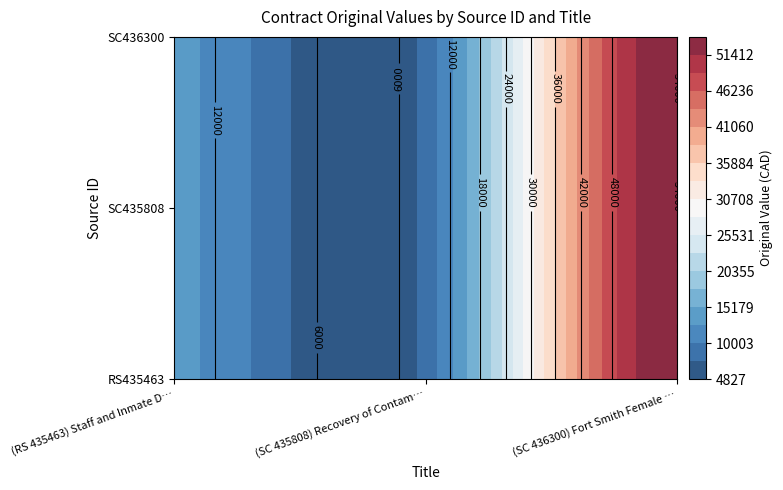

Count the SC435808 values in the range 8440 to 54000.

3